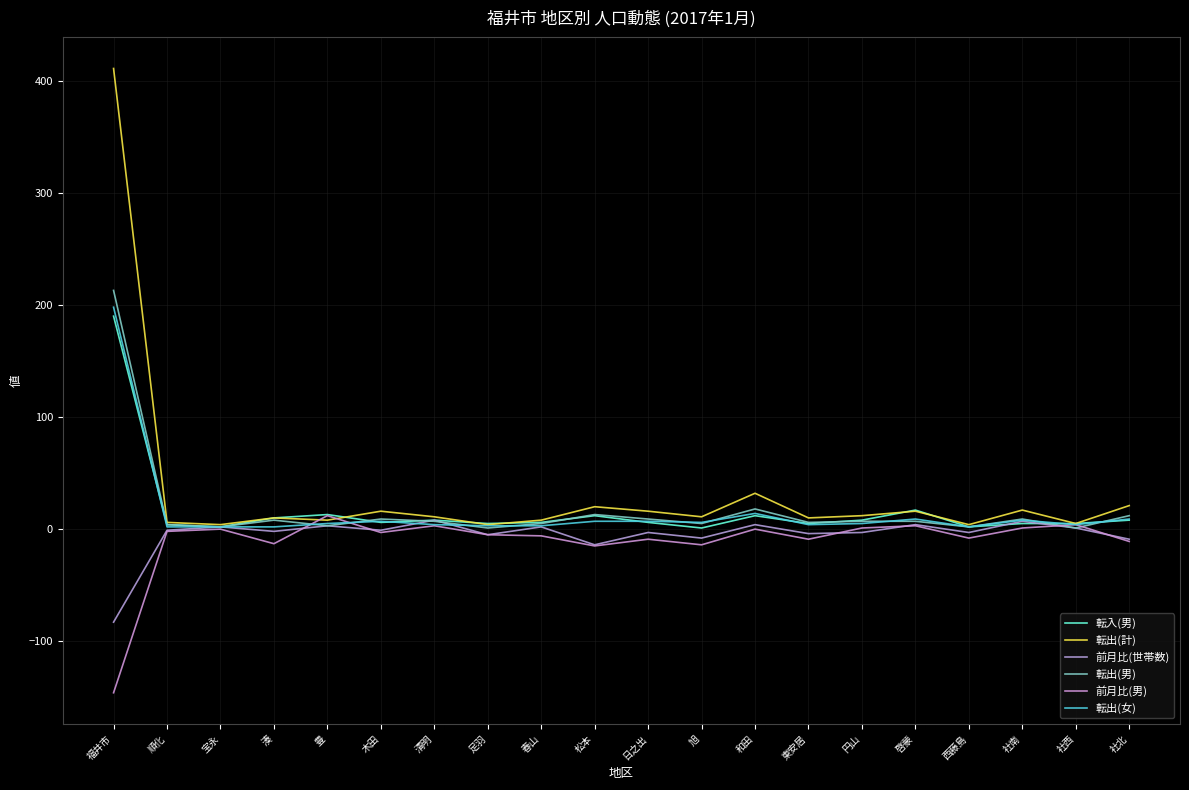

Which series ends up on top after the final intersection of 転出(男) and 転入(男)?

転出(男)